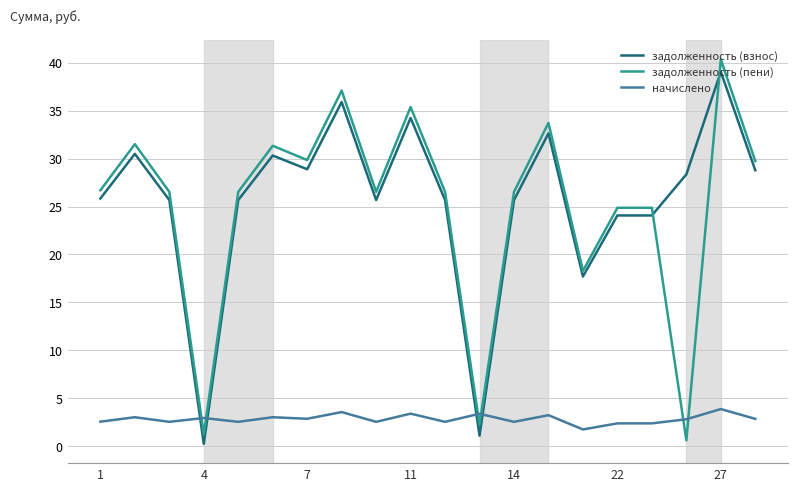

What is the highest value of the задолженность (взнос) series?

39.0